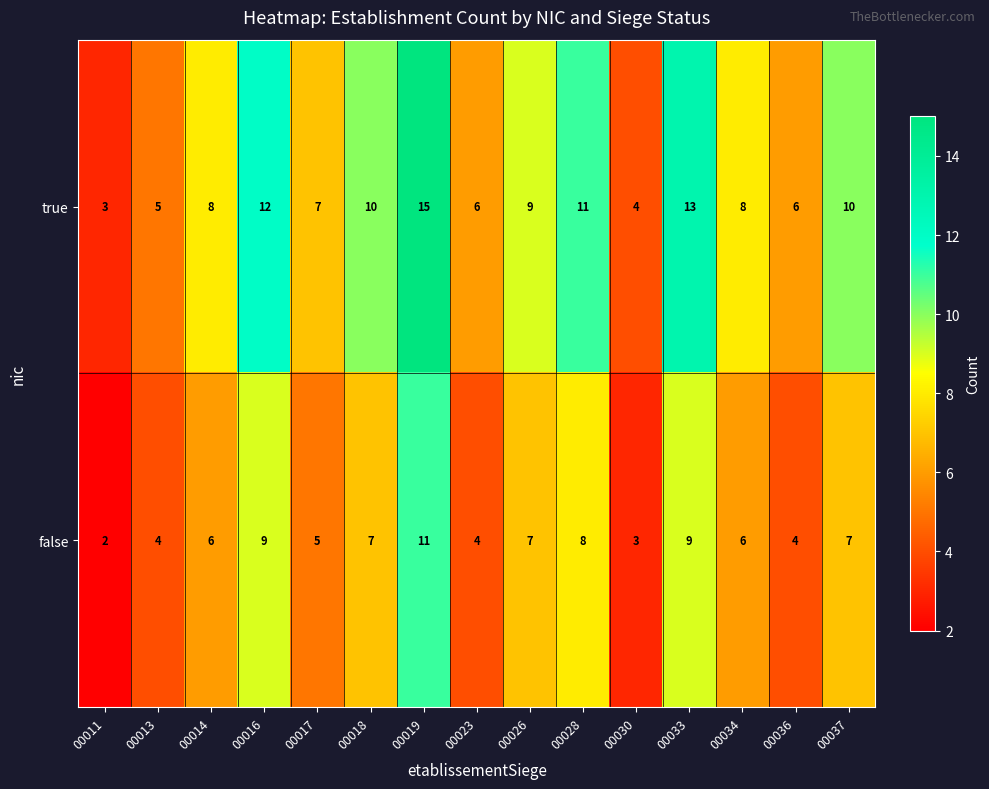

What is the maximum value for true?

15